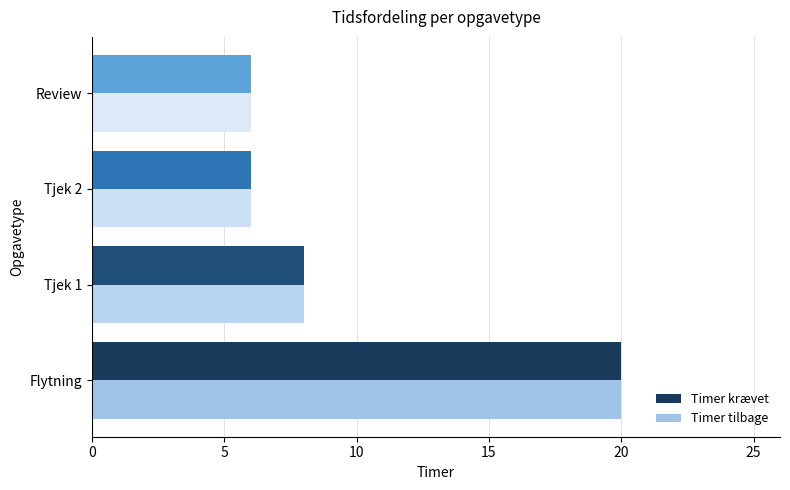

What is the smallest value displayed?

6